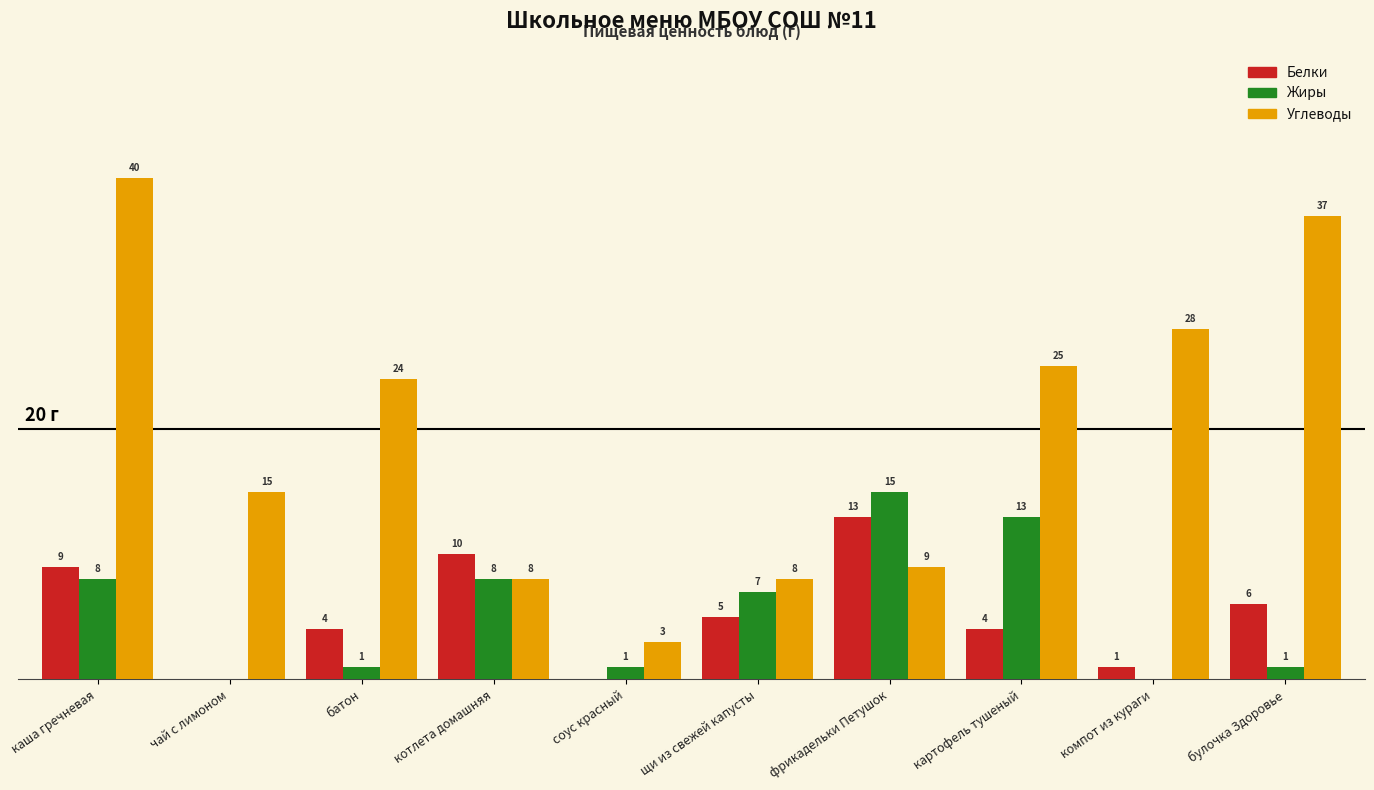

Does the chart contain stacked bars?

No